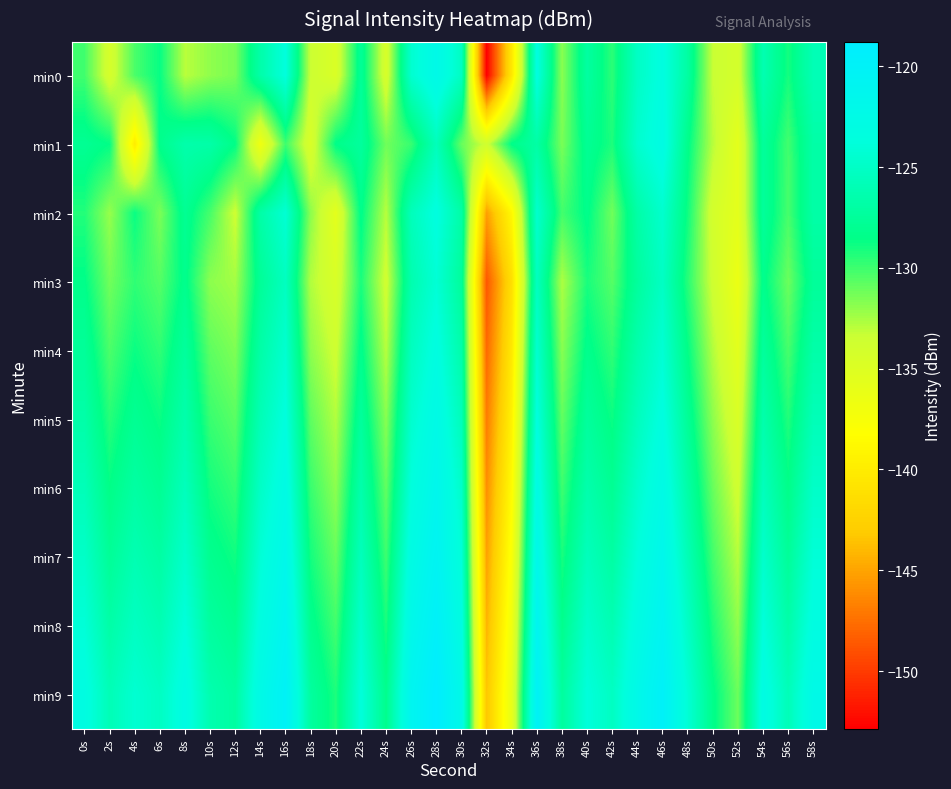

What is the total value across all series at 30s?

-1256.4